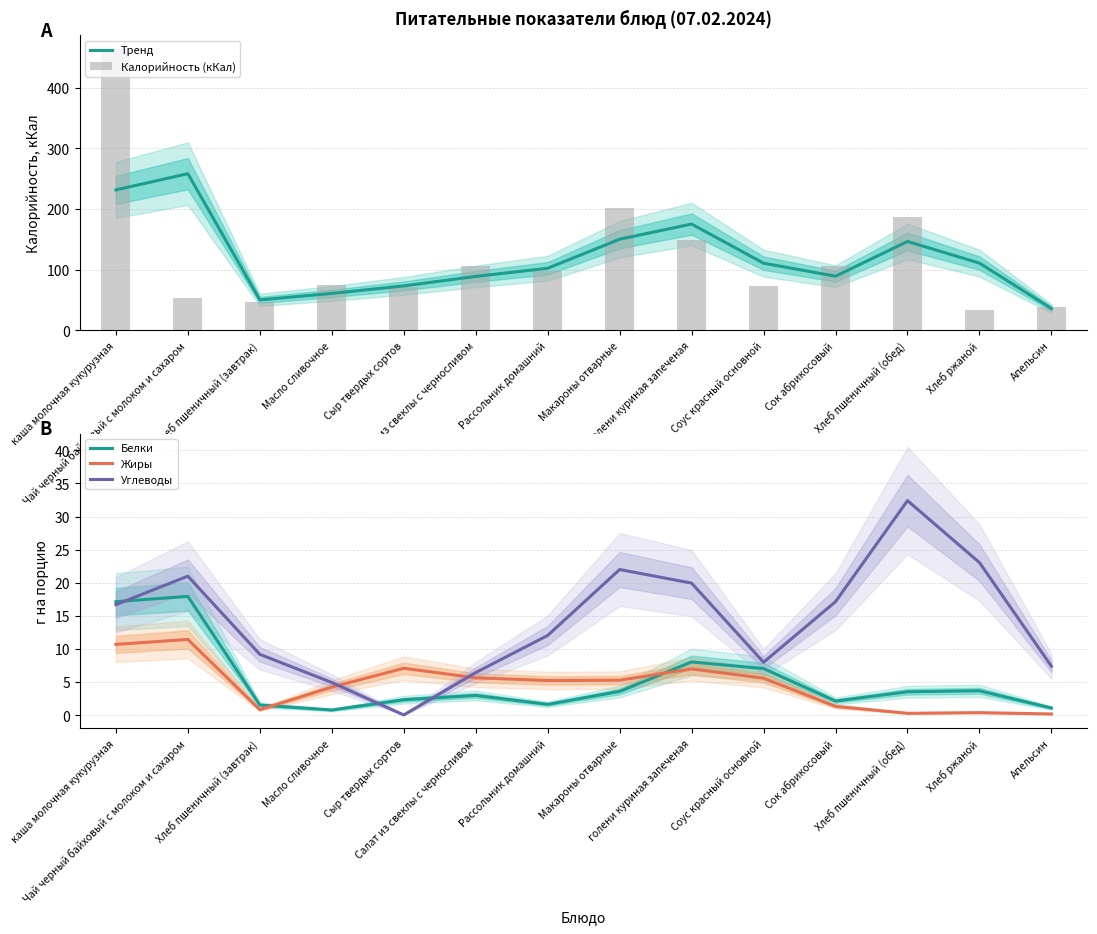

Reading left to right, extract all data points from this chart.

Тренд: 231.6	258.3	50.2	60.8	73.2	89.0	102.3	150.2	175.2	110.7	89.2	146.6	110.8	36.0
Калорийность (кКал): 463.1	53.5	46.9	74.8	71.7	106.2	98.5	202.0	148.5	72.9	105.6	187.5	34.2	37.8
Белки: 17.1	17.9	1.6	0.8	2.3	3.0	1.6	3.6	8.1	7.1	2.1	3.5	3.7	1.1
Жиры: 10.7	11.4	0.8	4.2	7.1	5.7	5.2	5.3	7.0	5.6	1.4	0.3	0.4	0.2
Углеводы: 16.7	21.0	9.2	5.0	0.1	6.5	12.1	22.0	19.9	8.0	17.1	32.4	23.1	7.4